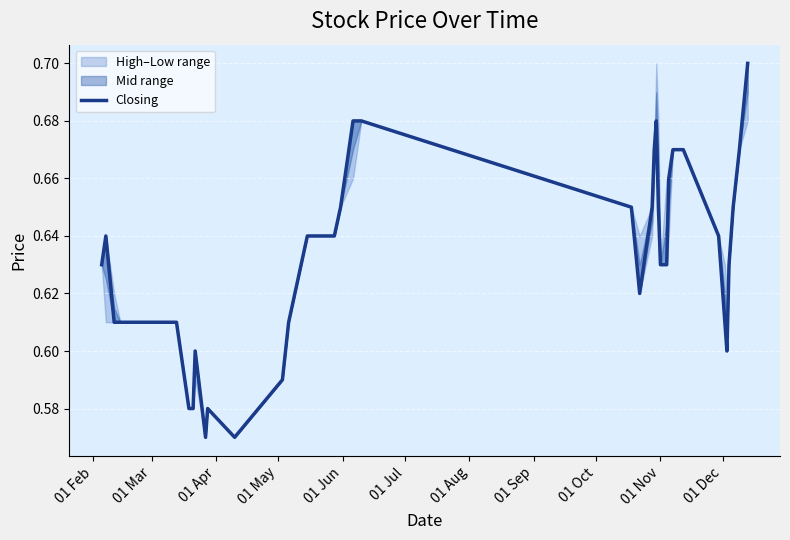

Count the values in the range 0 to 1.

40